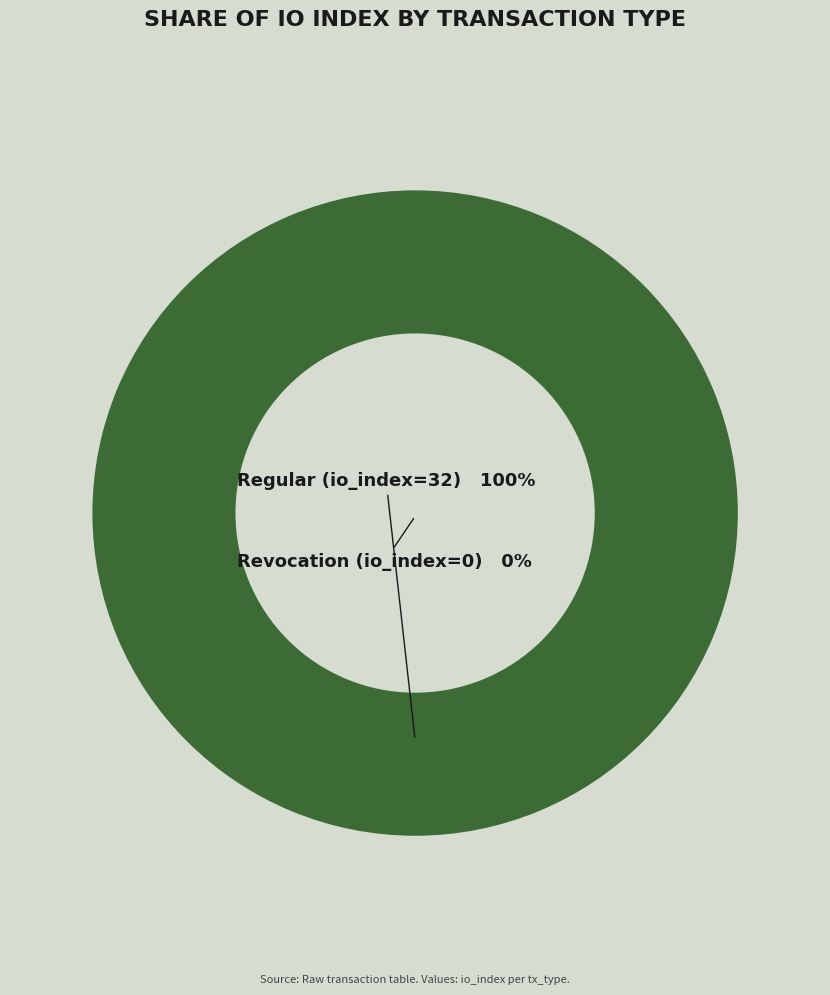

What percentage do Revocation (io_index=0) and Regular (io_index=32) together represent?

100.0%